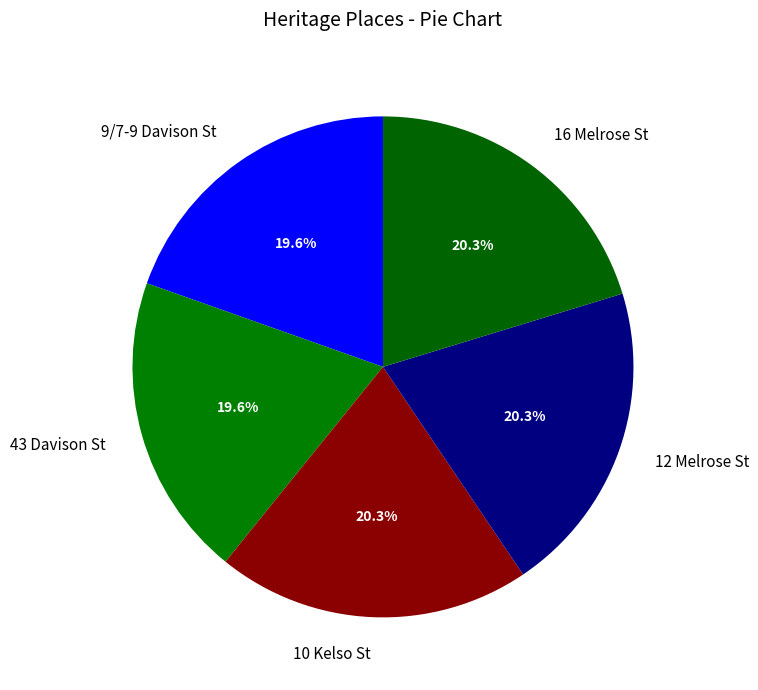

Approximately how many times larger is the value at 43 Davison St compared to 10 Kelso St?

1.0